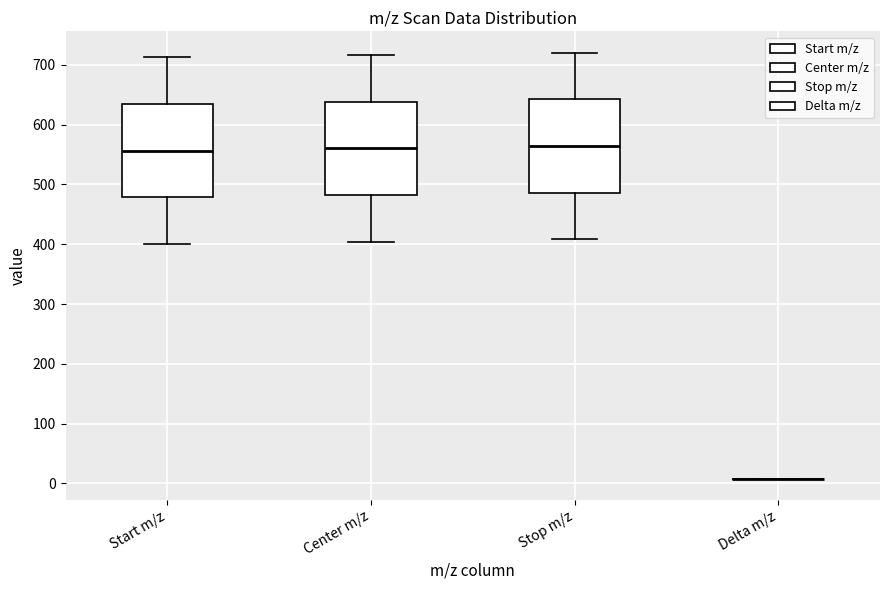

Reading left to right, read every box against the y-axis: the position of its median line, the range the box covers, and the ends of its whiskers. The values are not printed on the chart, so give them approximately, as read against the axis.

Start m/z: median 560, box 480 to 630, whiskers 400 to 710
Center m/z: median 560, box 480 to 640, whiskers 400 to 720
Stop m/z: median 560, box 490 to 640, whiskers 410 to 720
Delta m/z: box collapsed to a line at 10, whiskers 10 to 10